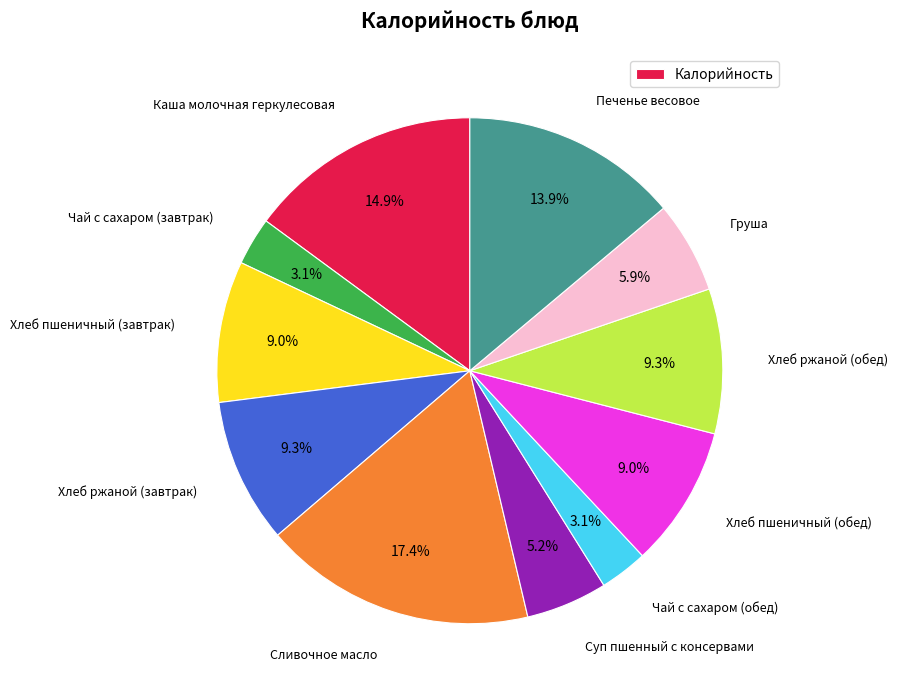

Is there a majority slice in this chart?

No